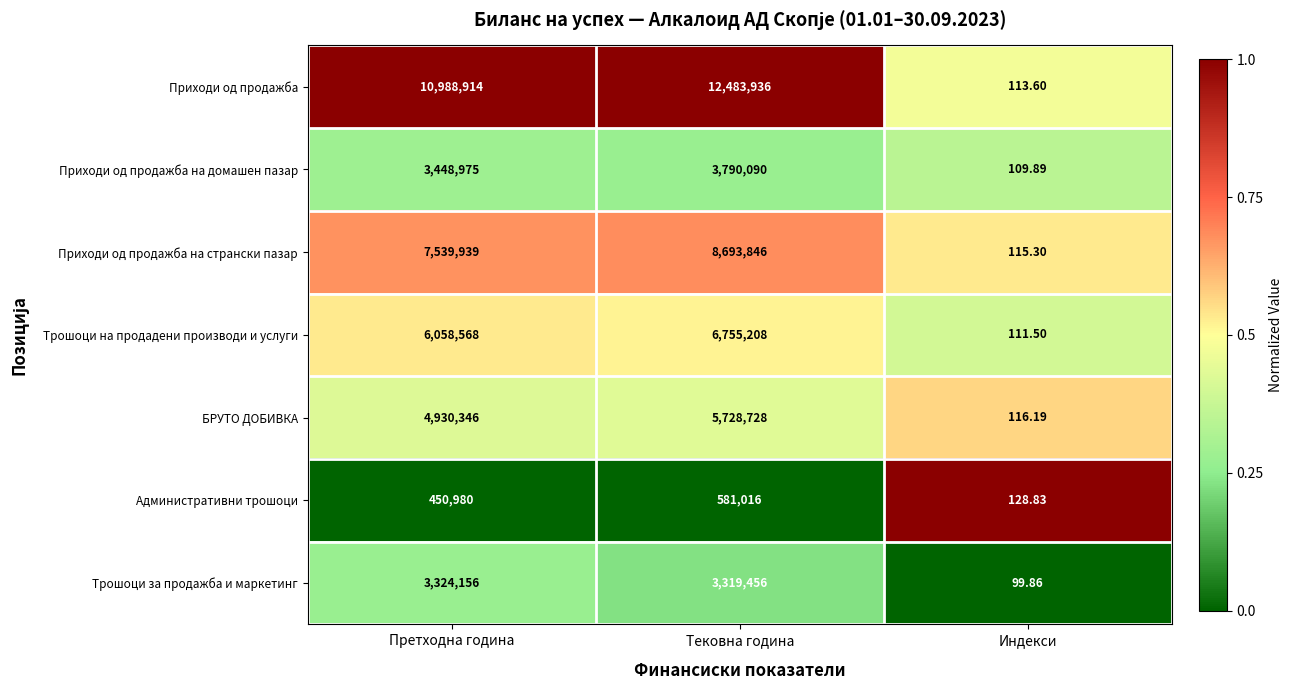

Which category has the lowest value across all series?

Индекси